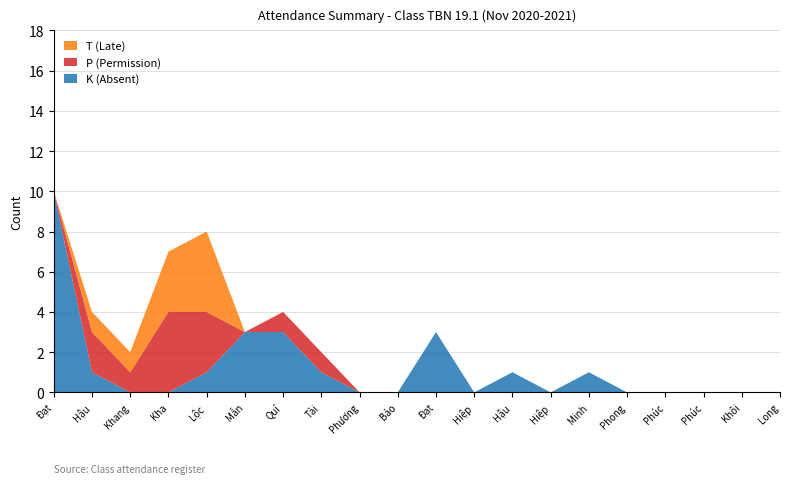

Reading left to right, extract all data points from this chart.

K (Absent): 10	1	0	0	1	3	3	1	0	0	3	0	1	0	1	0	0	0	0	0
P (Permission): 0	2	1	4	3	0	1	1	0	0	0	0	0	0	0	0	0	0	0	0
T (Late): 0	1	1	3	4	0	0	0	0	0	0	0	0	0	0	0	0	0	0	0